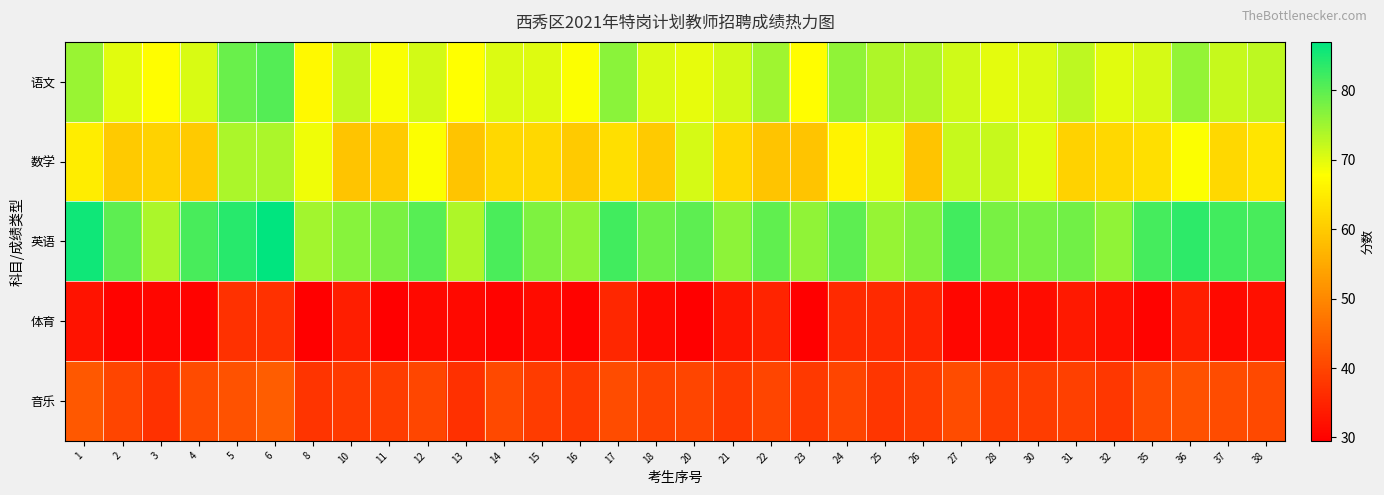

Reading left to right, list all the values displayed in this chart.

语文: 1=75.4	2=70.0	3=67.5	4=70.8	5=79.0	6=80.5	8=66.9	10=72.4	11=68.3	12=71.2	13=67.9	14=70.6	15=70.2	16=68.1	17=76.5	18=70.4	20=69.5	21=71.2	22=74.9	23=67.6	24=76.0	25=73.8	26=73.6	27=71.5	28=69.9	30=70.4	31=72.7	32=70.0	35=70.9	36=75.8	37=72.0	38=72.7
数学: 1=65.0	2=60.0	3=61.0	4=60.0	5=74.0	6=74.0	8=69.0	10=59.0	11=60.0	12=68.0	13=59.0	14=62.0	15=62.0	16=60.0	17=63.0	18=60.0	20=71.0	21=62.0	22=59.0	23=59.0	24=66.0	25=70.0	26=59.0	27=72.0	28=72.0	30=70.0	31=61.0	32=62.0	35=63.0	36=68.0	37=62.0	38=64.0
英语: 1=85.8	2=80.0	3=74.0	4=81.6	5=84.0	6=87.0	8=74.8	10=76.8	11=77.6	12=80.4	13=73.8	14=81.2	15=77.4	16=76.2	17=82.0	18=78.8	20=80.0	21=76.4	22=79.8	23=76.2	24=80.0	25=75.6	26=77.2	27=82.0	28=77.8	30=77.8	31=78.4	32=76.0	35=81.8	36=83.6	37=82.0	38=81.4
体育: 1=32.5	2=30.0	3=30.5	4=30.0	5=37.0	6=37.0	8=29.5	10=34.0	11=29.5	12=31.0	13=31.0	14=30.0	15=31.5	16=30.0	17=35.5	18=31.0	20=29.5	21=33.0	22=35.0	23=29.5	24=36.0	25=36.0	26=35.0	27=30.5	28=31.0	30=31.5	31=33.5	32=32.0	35=30.0	36=34.0	37=31.0	38=32.0
音乐: 1=42.9	2=40.0	3=37.0	4=40.8	5=42.0	6=43.5	8=37.4	10=38.4	11=38.8	12=40.2	13=36.9	14=40.6	15=38.7	16=38.1	17=41.0	18=39.4	20=40.0	21=38.2	22=39.9	23=38.1	24=40.0	25=37.8	26=38.6	27=41.0	28=38.9	30=38.9	31=39.2	32=38.0	35=40.9	36=41.8	37=41.0	38=40.7